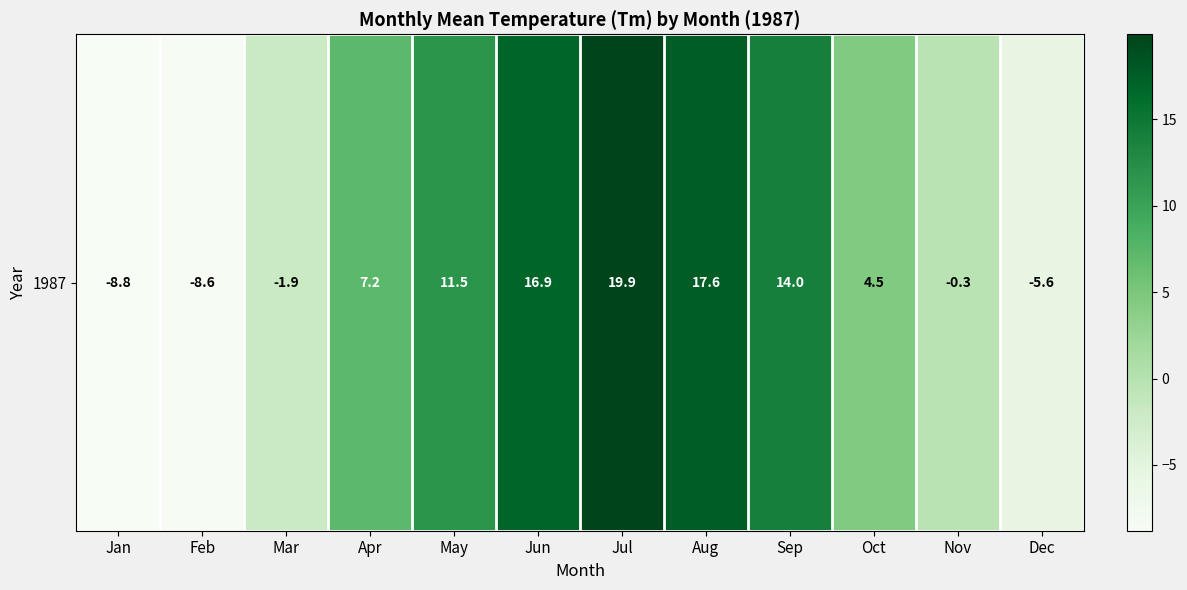

Reading left to right, extract all data points from this chart.

Jan=-8.8	Feb=-8.6	Mar=-1.9	Apr=7.2	May=11.5	Jun=16.9	Jul=19.9	Aug=17.6	Sep=14.0	Oct=4.5	Nov=-0.3	Dec=-5.6